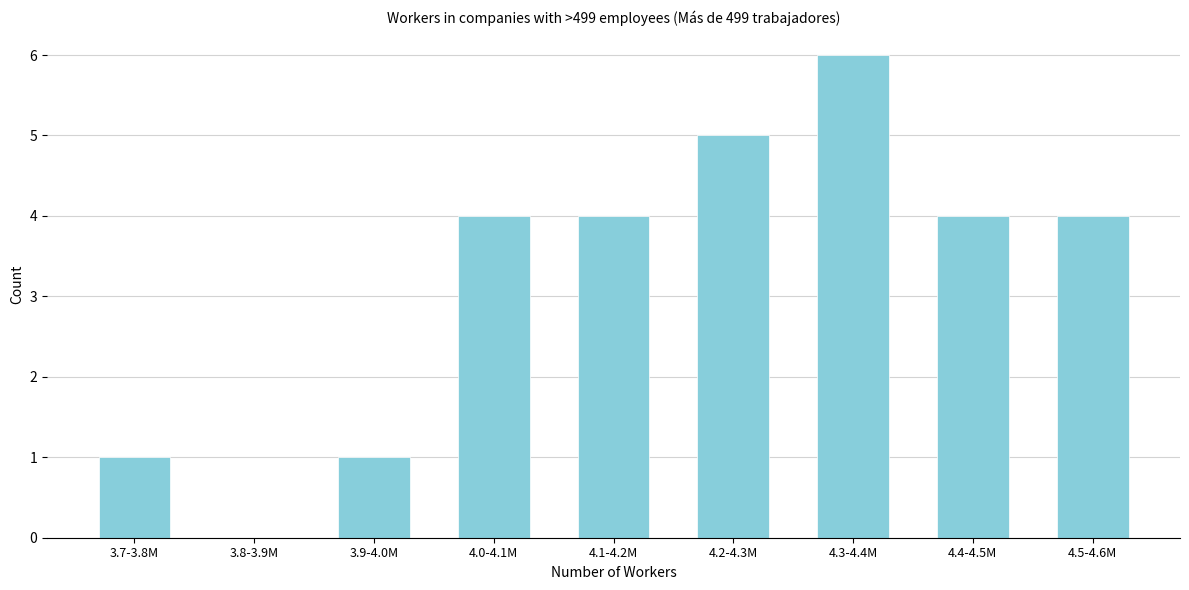

Reading left to right, list all the values displayed in this chart.

3.7-3.8M=1	3.8-3.9M=0	3.9-4.0M=1	4.0-4.1M=4	4.1-4.2M=4	4.2-4.3M=5	4.3-4.4M=6	4.4-4.5M=4	4.5-4.6M=4